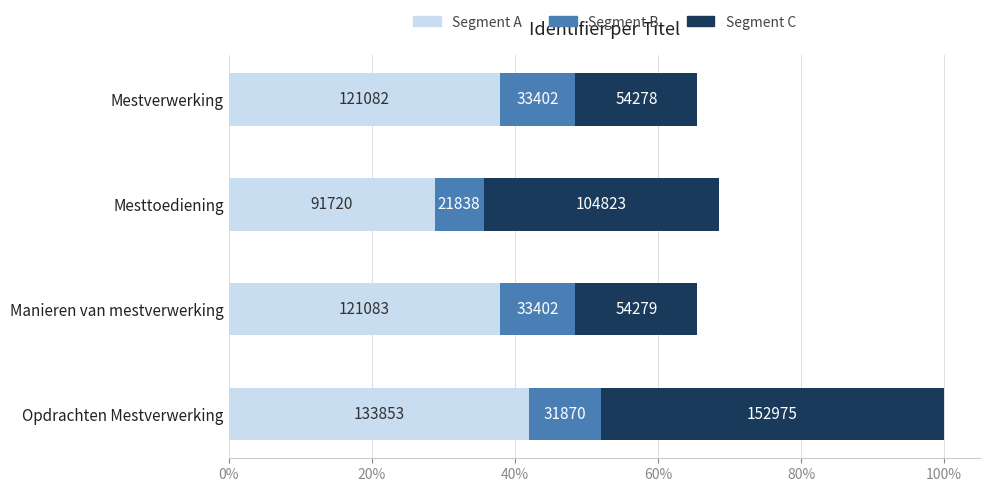

Rank the series by their maximum value, from lowest to highest.

Segment B, Segment A, Segment C